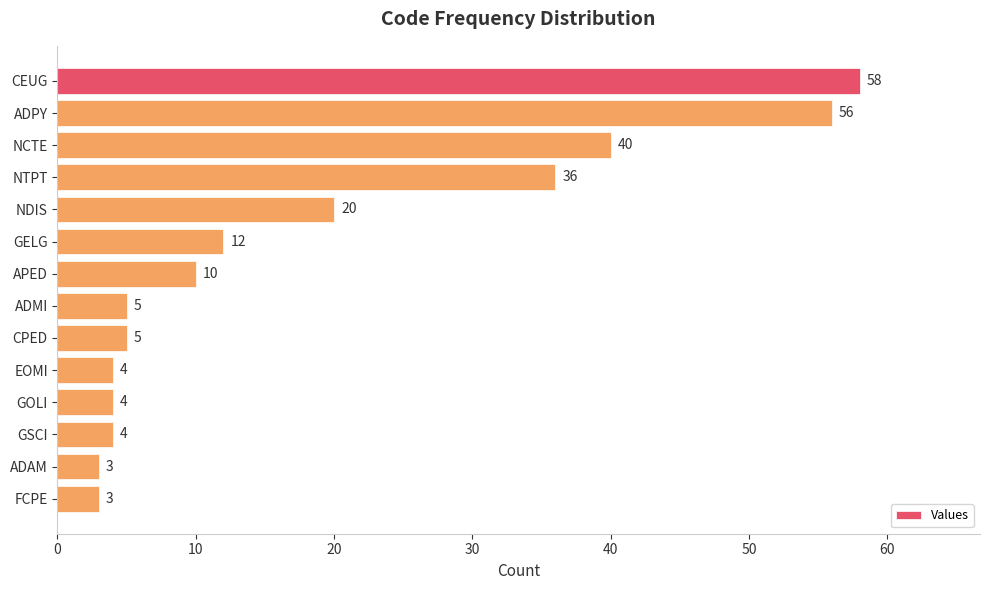

Reading top to bottom, transcribe all the data shown in this chart.

CEUG=58	ADPY=56	NCTE=40	NTPT=36	NDIS=20	GELG=12	APED=10	ADMI=5	CPED=5	EOMI=4	GOLI=4	GSCI=4	ADAM=3	FCPE=3